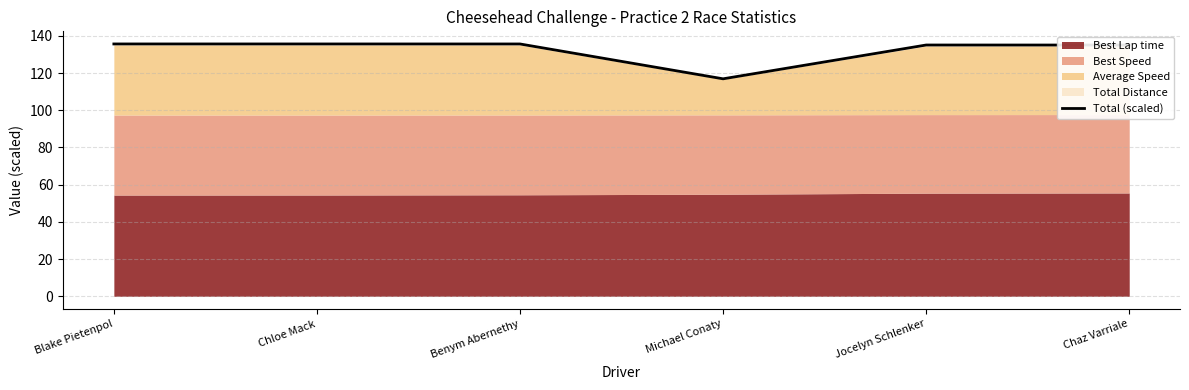

Is it true that the value at Chloe Mack is 178.0?

False